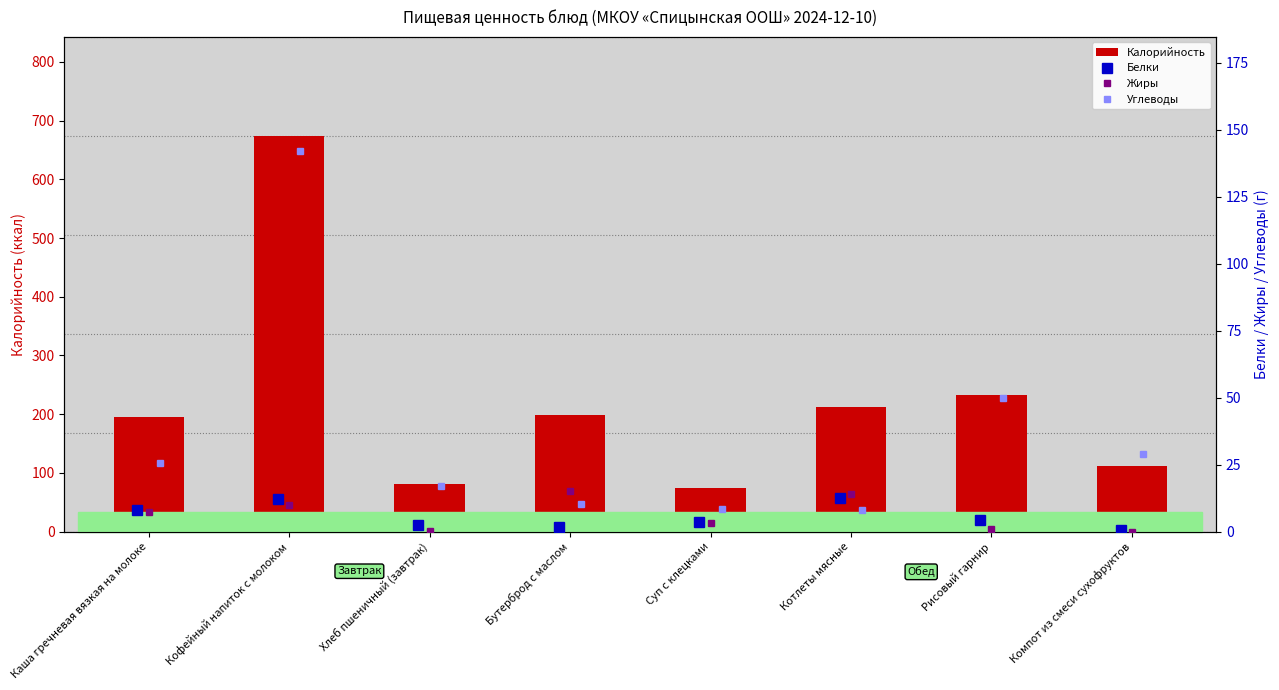

How many categories are shown in the chart?

8